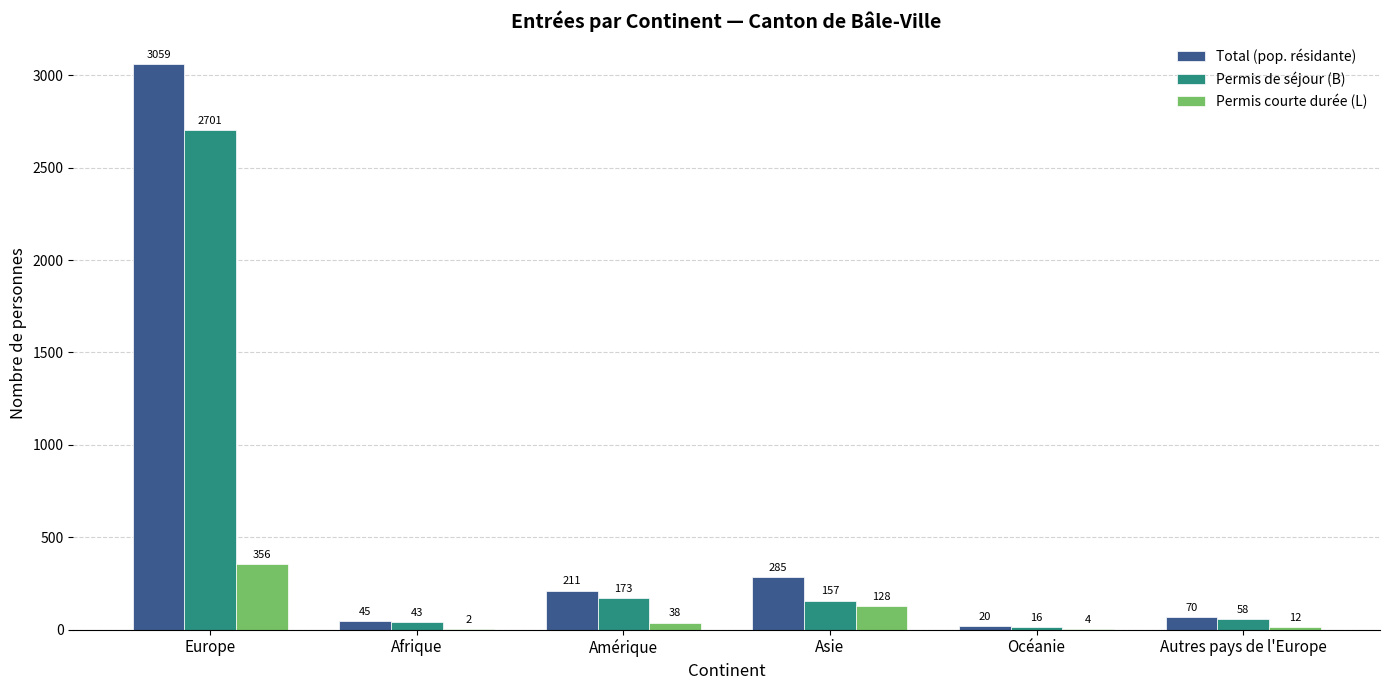

The value of Permis courte durée (L) at Europe is 356. True or false?

True